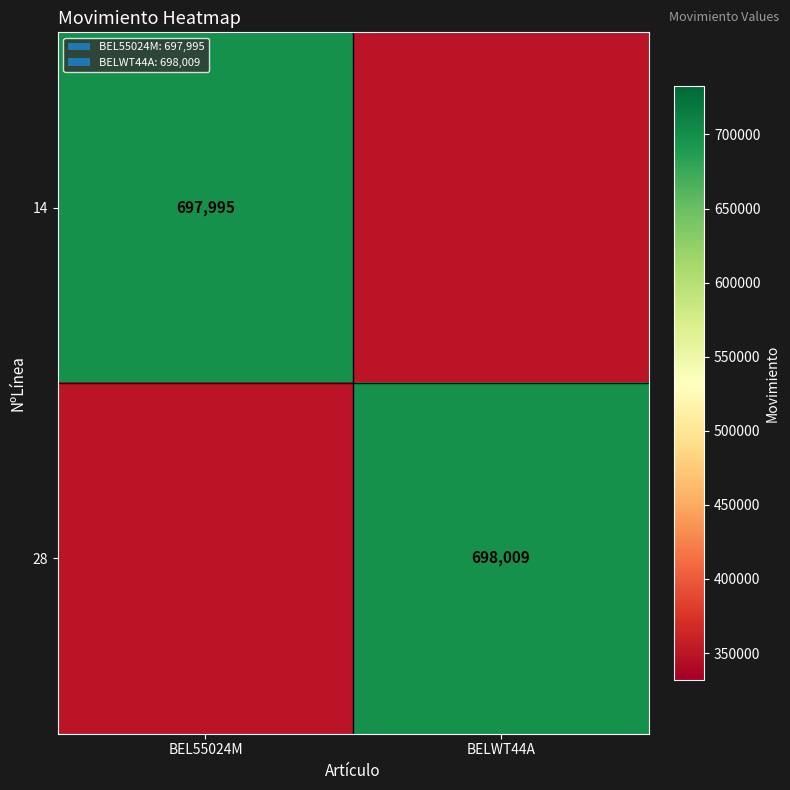

True or false: 14 has a value of 331517.0 at BEL55024M.

False